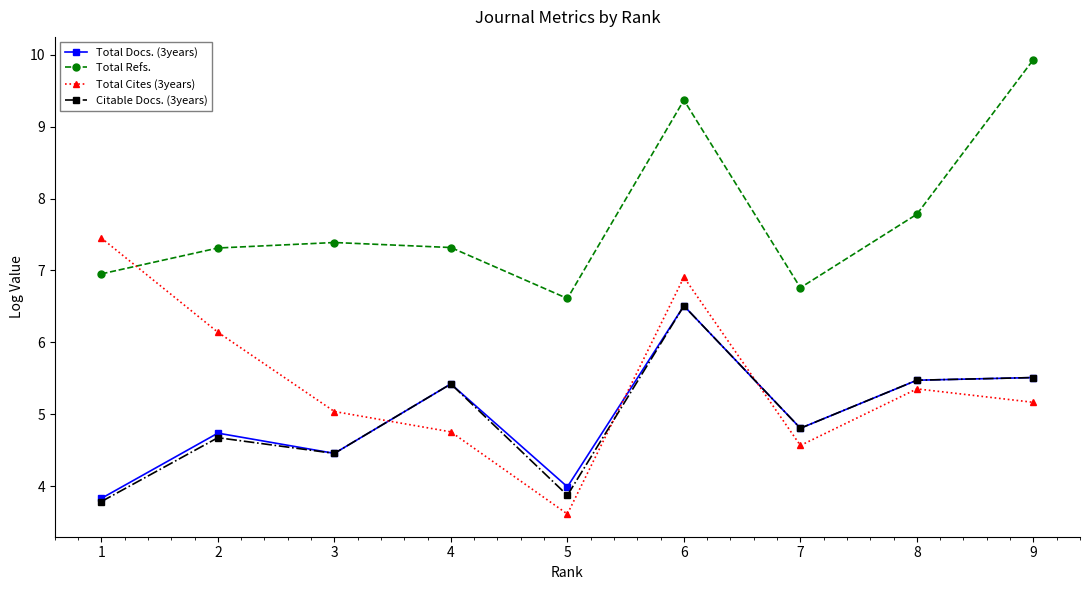

In Citable Docs. (3years), how many points are lower than both neighbors (excluding endpoints)?

3